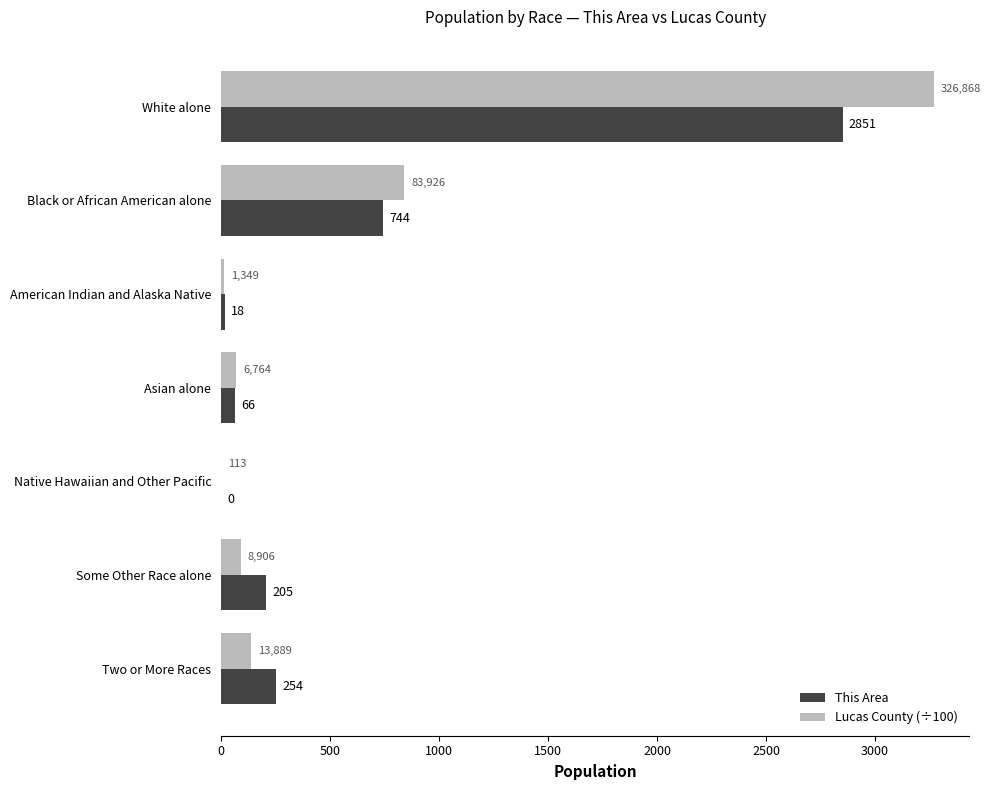

The value of Lucas County (÷100) at Black or African American alone is 839.3. True or false?

True